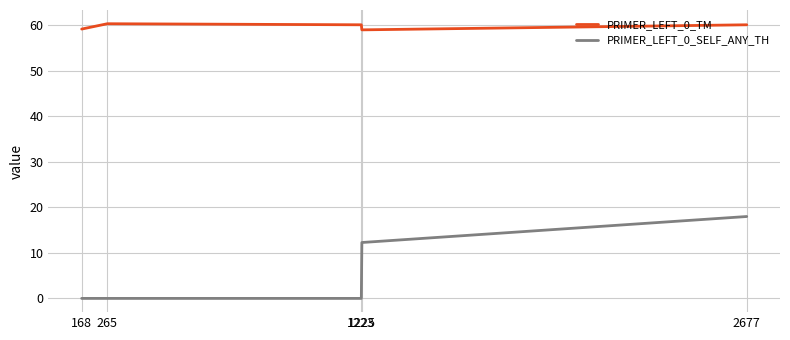

What is the sum of all PRIMER_LEFT_0_SELF_ANY_TH values?

30.3